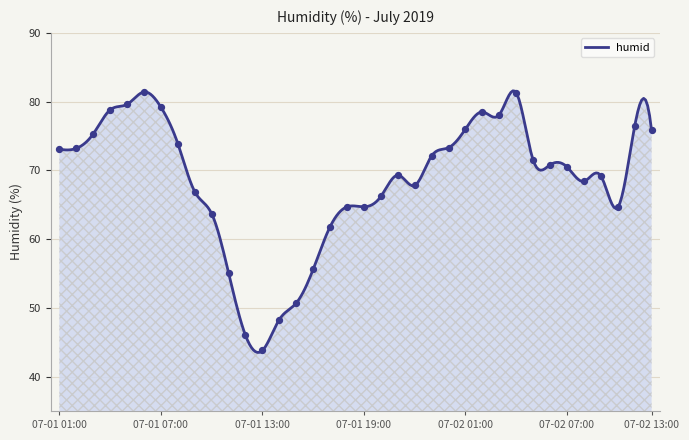

What is the change in value from 07-01 09 to 07-01 22?

+2.4